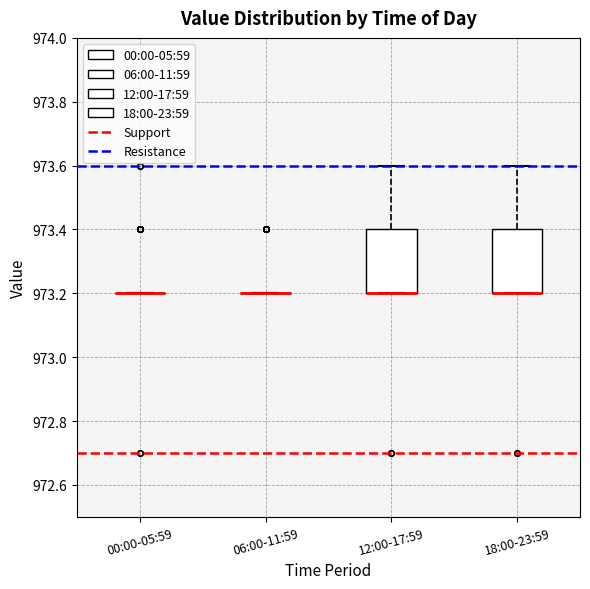

Where does the upper whisker of the box for 12:00-17:59 end on the y-axis? The values are not printed on the chart, so give them approximately, as read against the axis.

973.6